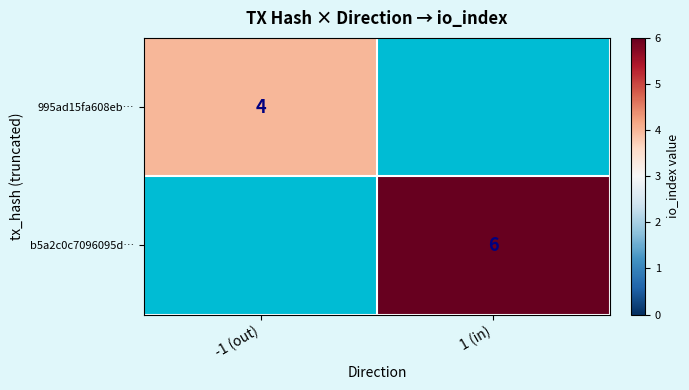

Is it true that 995ad15fa608eb… equals 2 at -1 (out)?

False